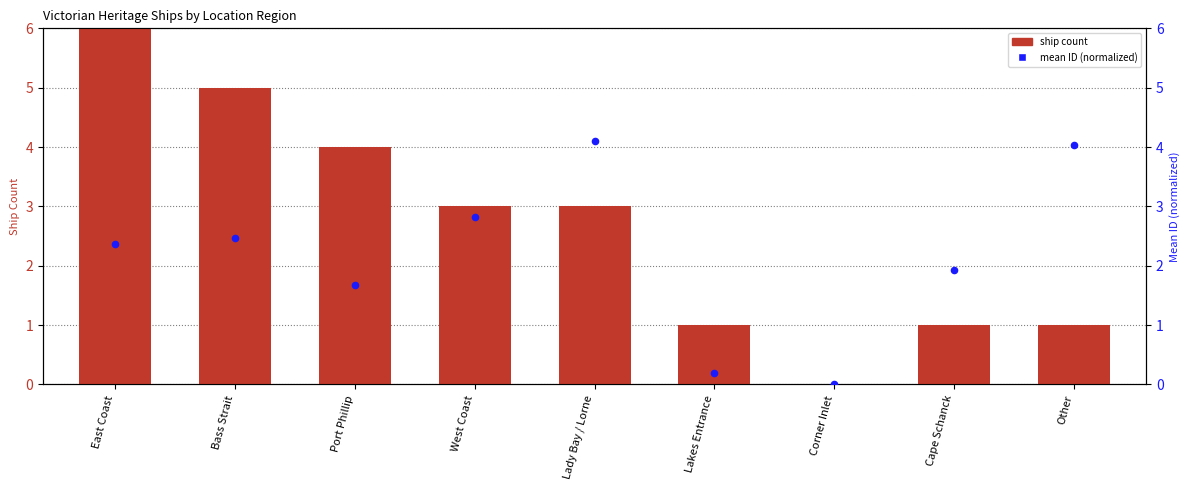

Is the value of ship count at Corner Inlet greater than the value of mean ID (normalized) at Bass Strait?

No